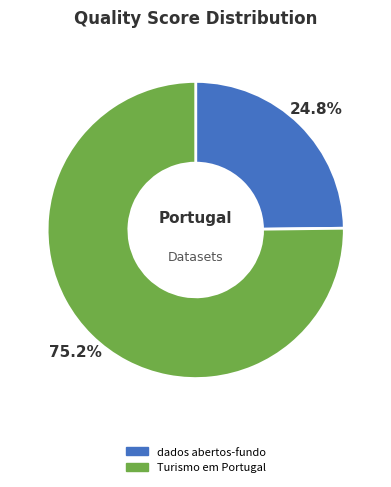

Rank the categories by value from highest to lowest.

Turismo em Portugal, dados abertos-fundo